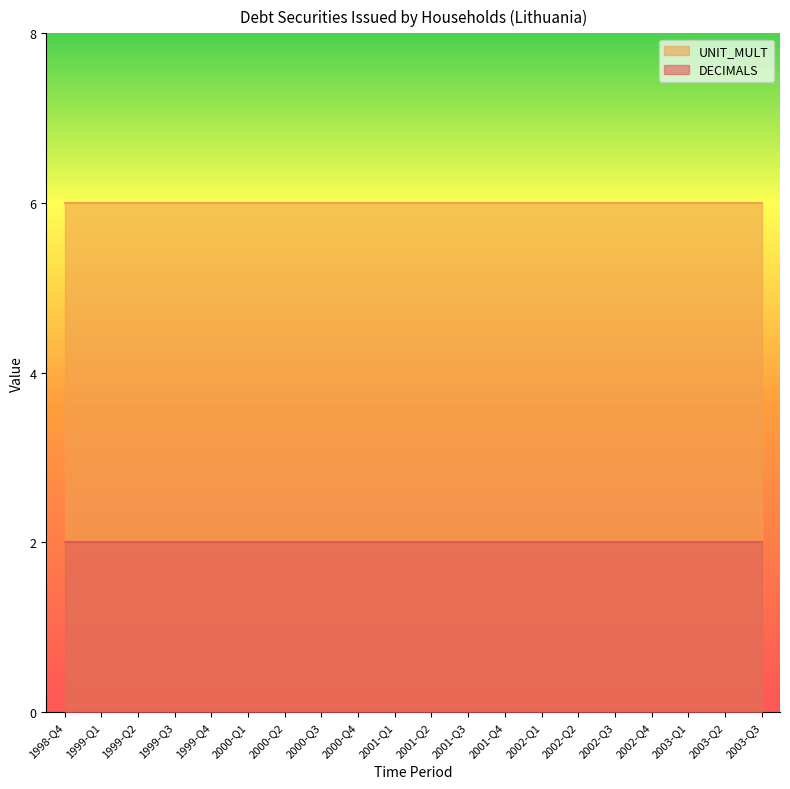

What position from the right is 2002-Q2?

6